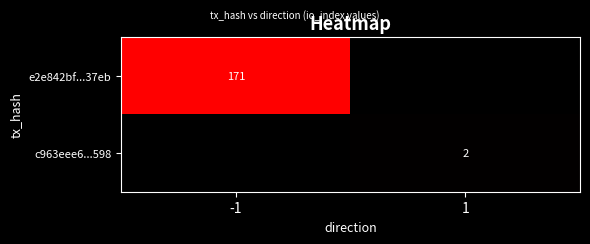

What is the spread (max minus min) of values at -1?

171